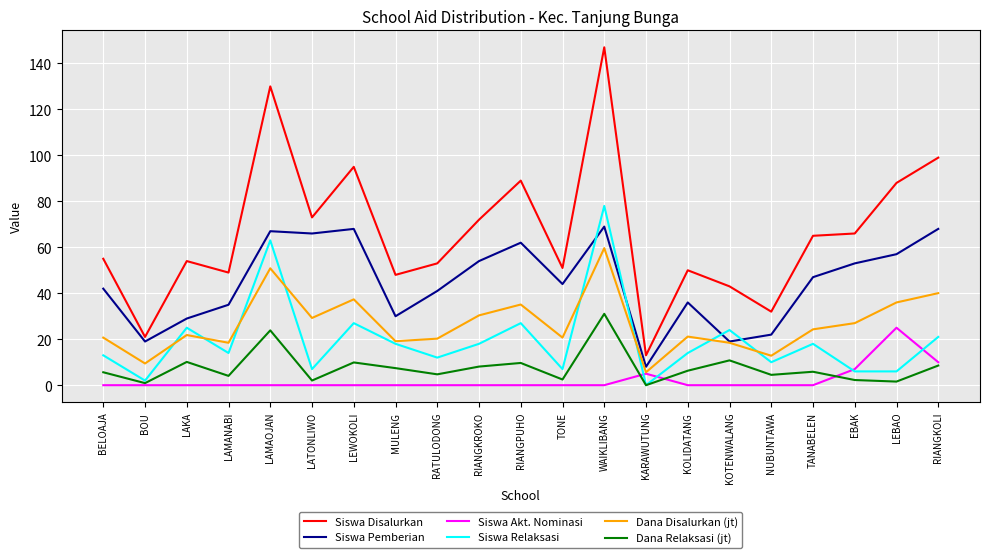

What is the highest value of the Siswa Pemberian series?

69.0